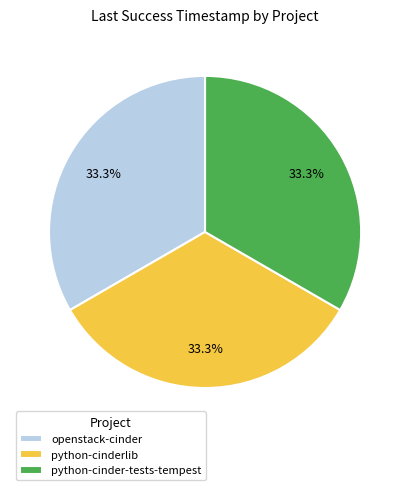

True or false: openstack-cinder accounts for 33% of the total.

True